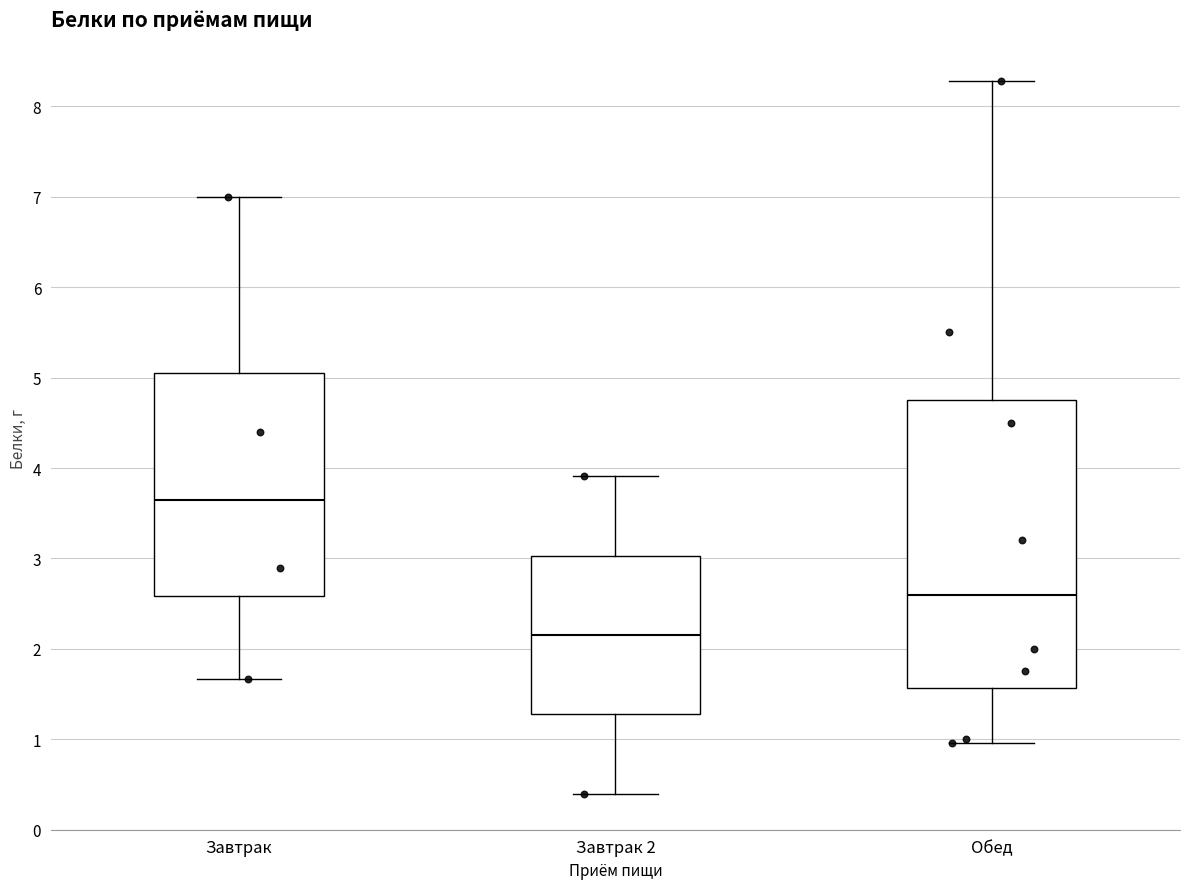

Where does the lower whisker of the box for Обед end on the y-axis? The values are not printed on the chart, so give them approximately, as read against the axis.

1.0